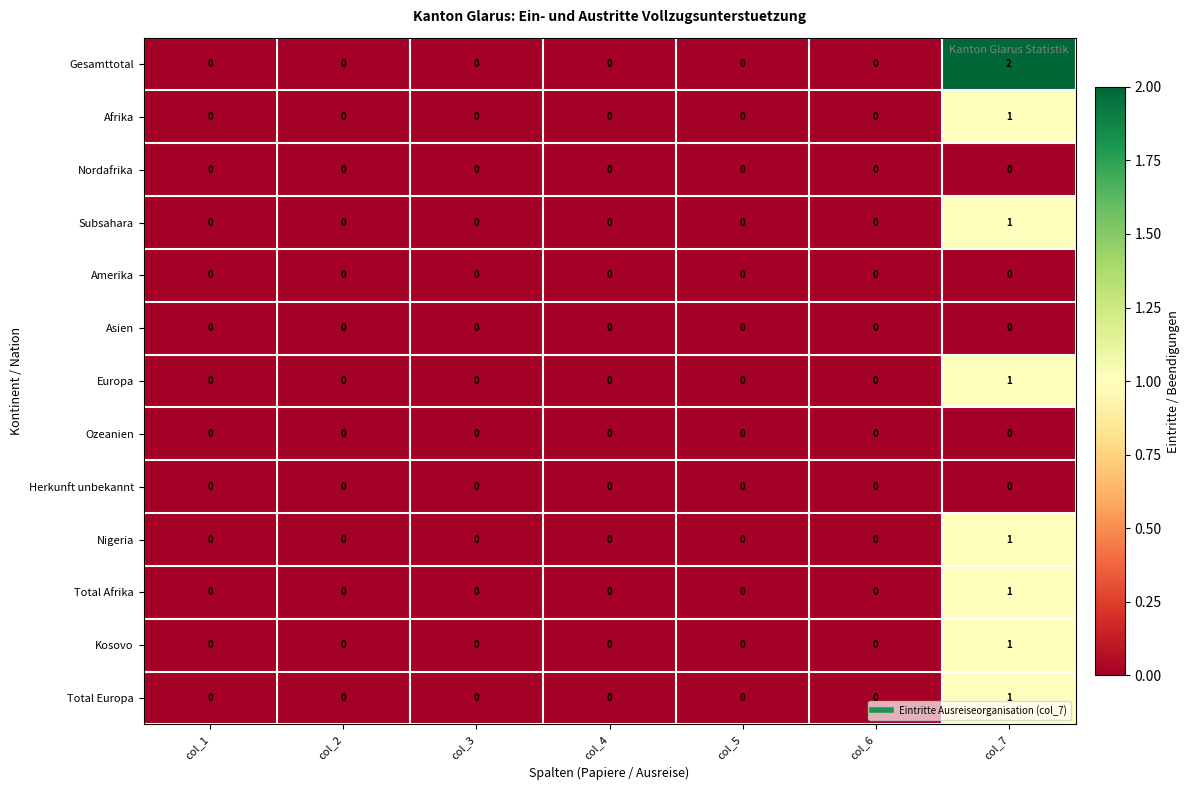

The value of Gesamttotal at col_1 is 1. True or false?

False